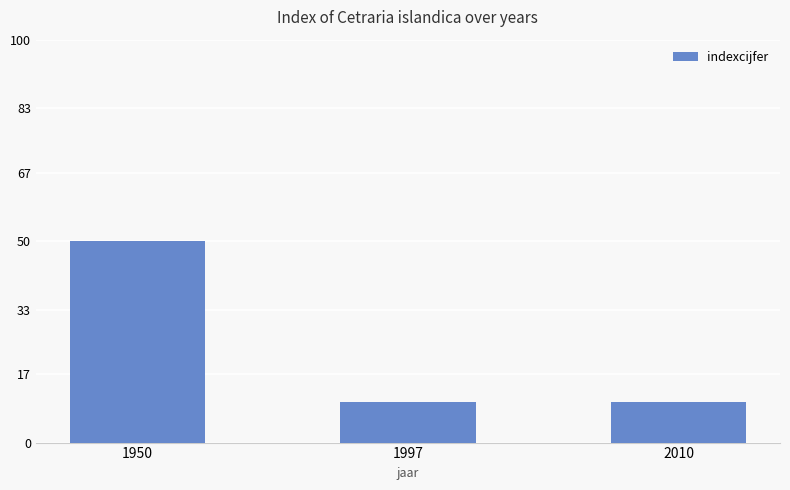

Reading left to right, what are all the values shown in this chart?

1950=50	1997=10	2010=10